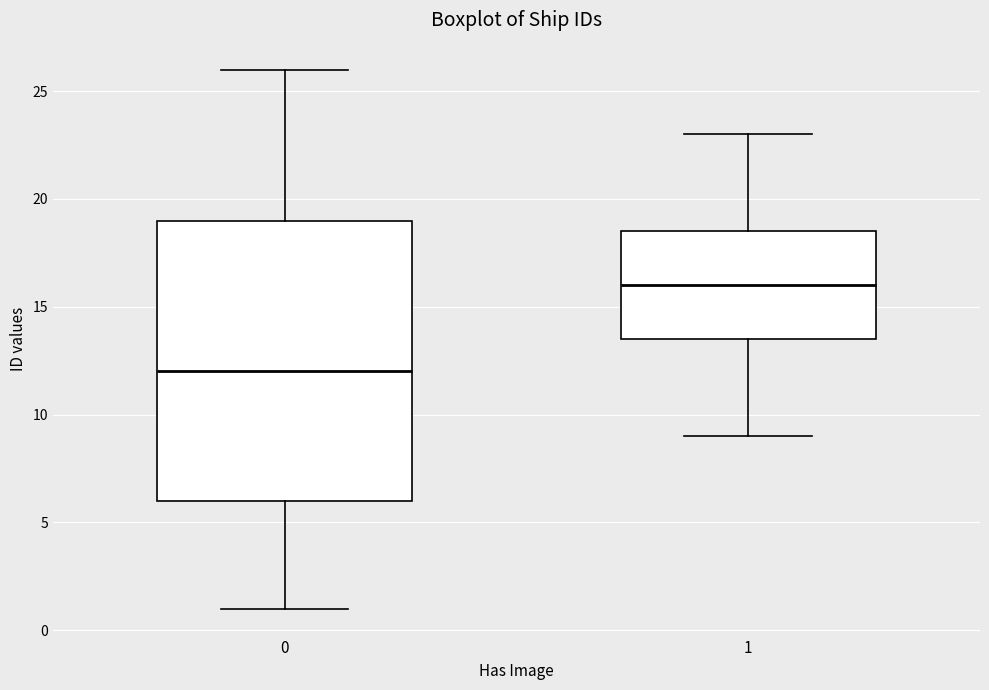

Reading left to right, transcribe this box plot: for each box, give where its median line is, the range the box spans, and where its two whiskers end, as read against the y-axis. The values are not printed on the chart, so give them approximately, as read against the axis.

0: median 12.0, box 6.0 to 19.0, whiskers 1.0 to 26.0
1: median 16.0, box 13.5 to 18.5, whiskers 9.0 to 23.0